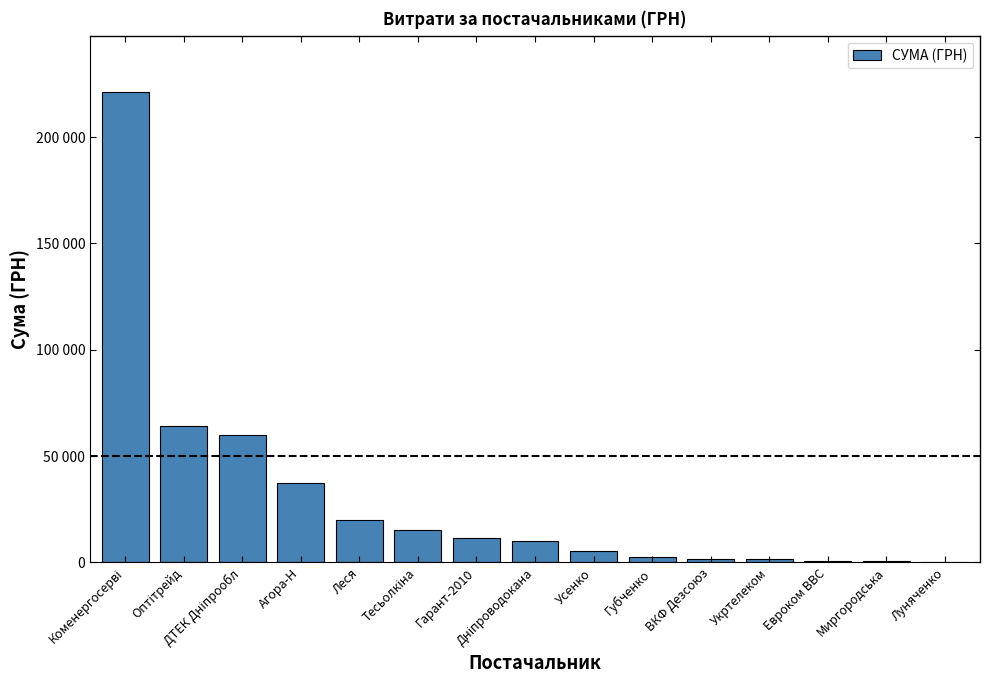

What is the smallest value displayed?

240.0